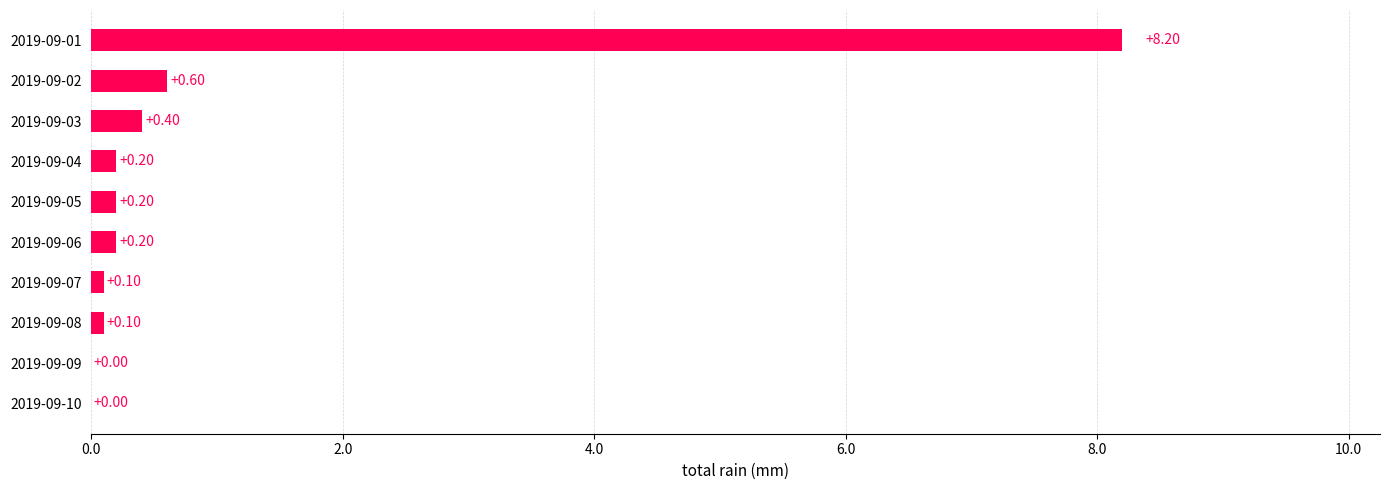

What is the sum of all values?

10.0